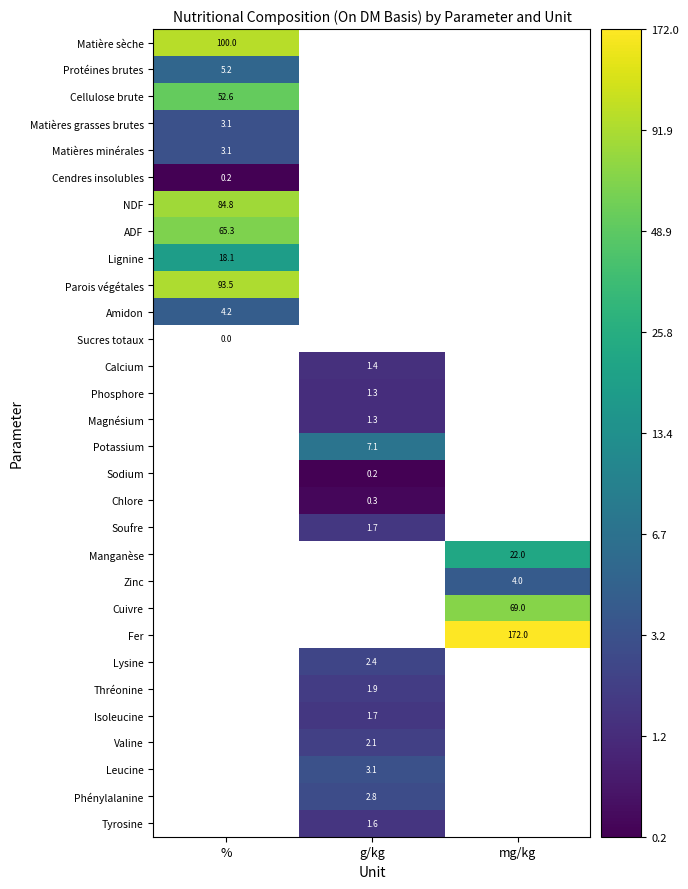

Where is Matières grasses brutes nearest to the value 1?

%